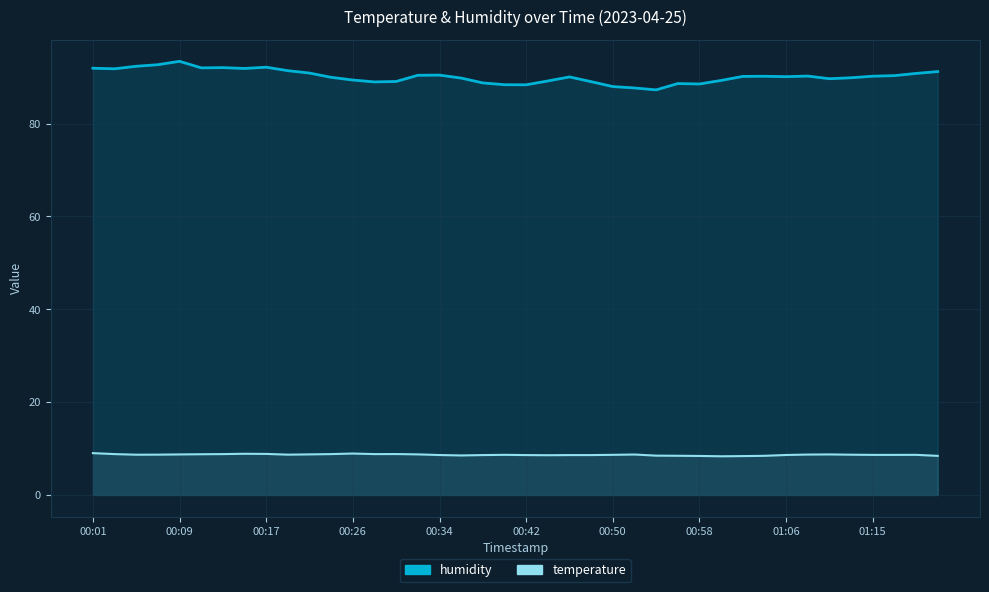

True or false: temperature and humidity cross at least once.

False